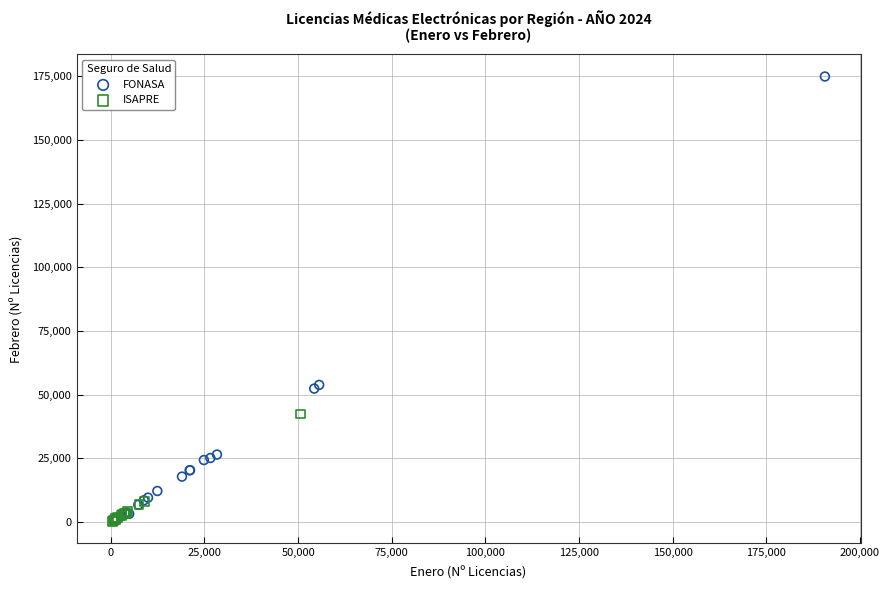

Which series contains the highest Y value?

FONASA